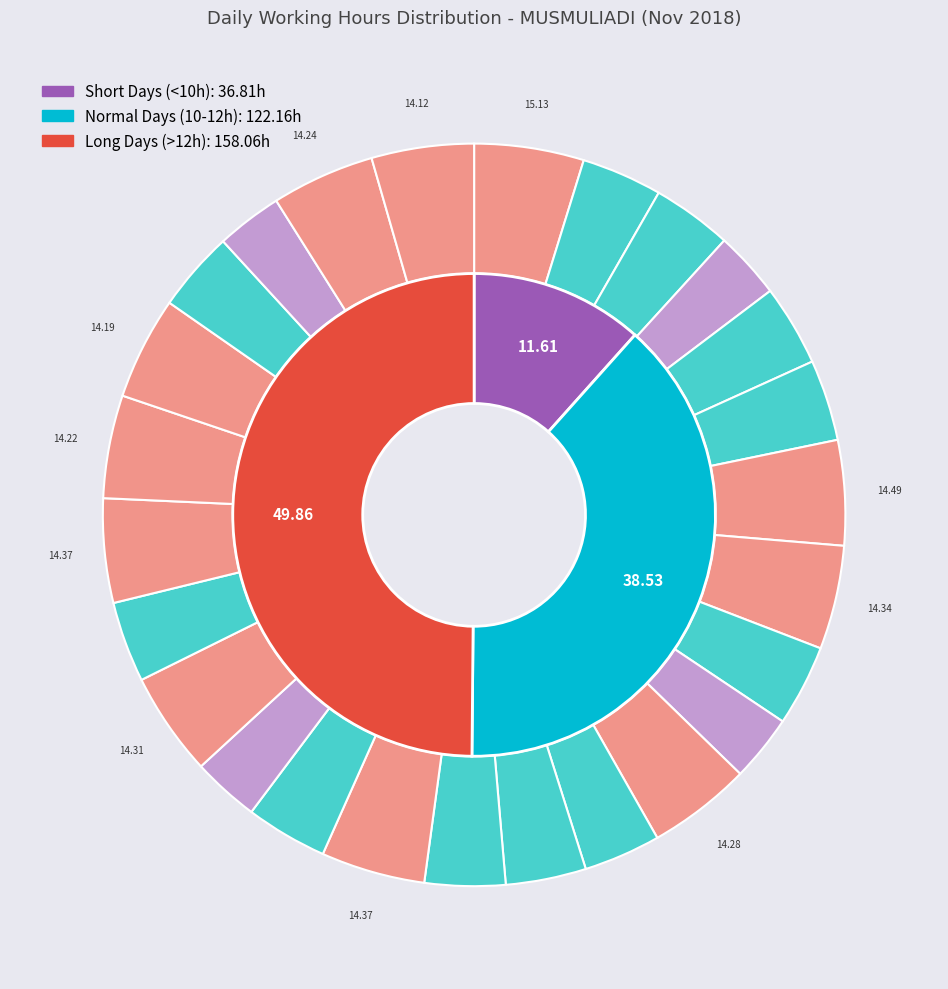

To the nearest percent, what is the difference between the largest and smallest slice percentages?

2%